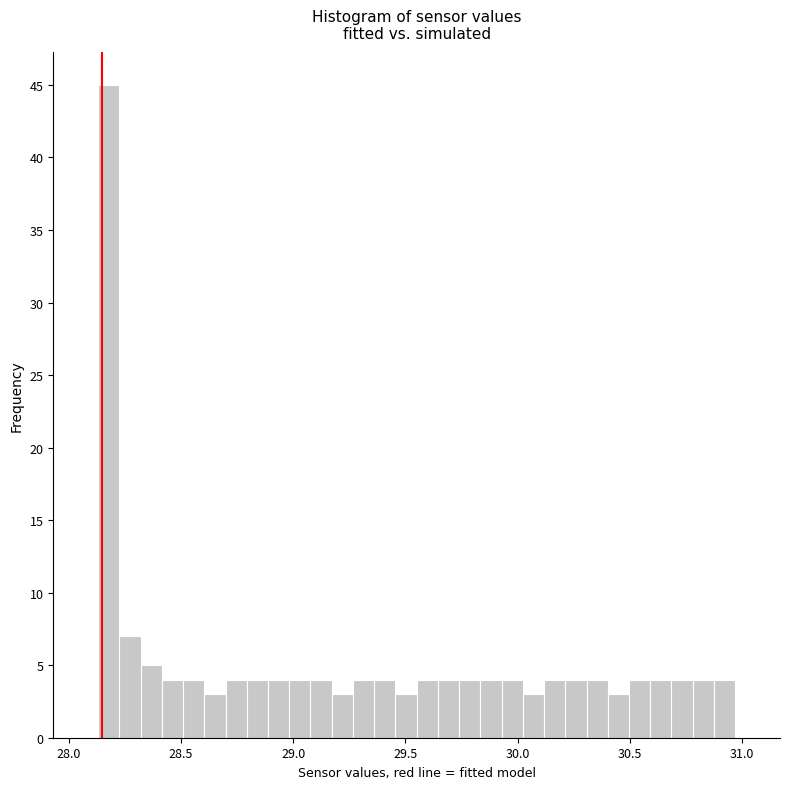

Around what value on the x-axis is the tallest bar? Give the approximate position of its centre, as read against the axis.

28.20